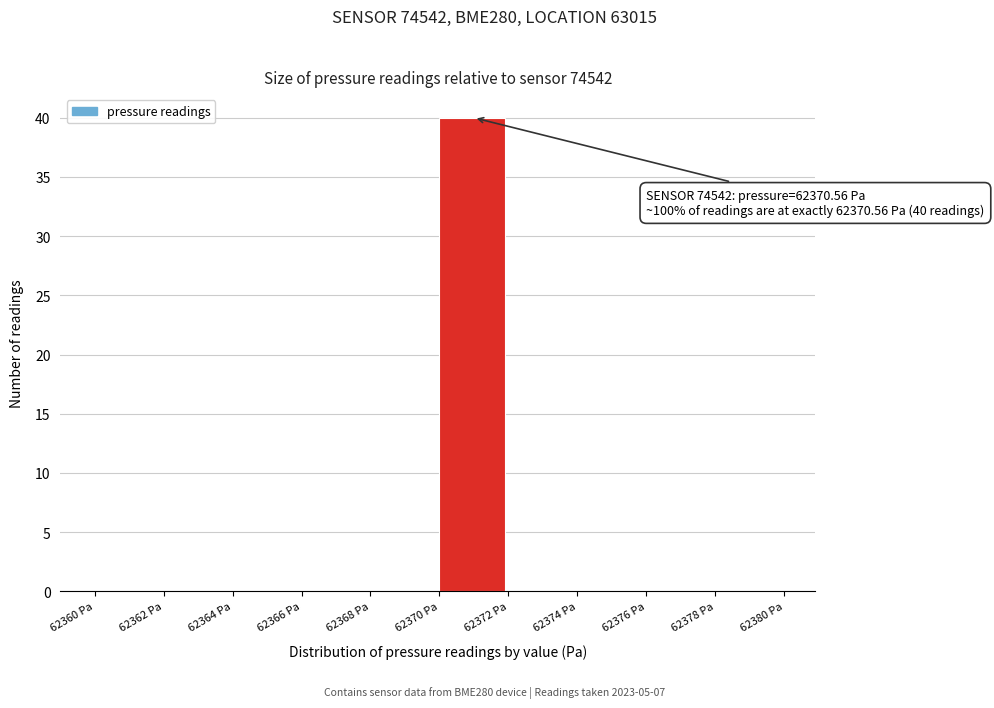

Reading right to left, what are all the values shown in this chart?

62378 Pa=0	62376 Pa=0	62374 Pa=0	62372 Pa=0	62370 Pa=40	62368 Pa=0	62366 Pa=0	62364 Pa=0	62362 Pa=0	62360 Pa=0